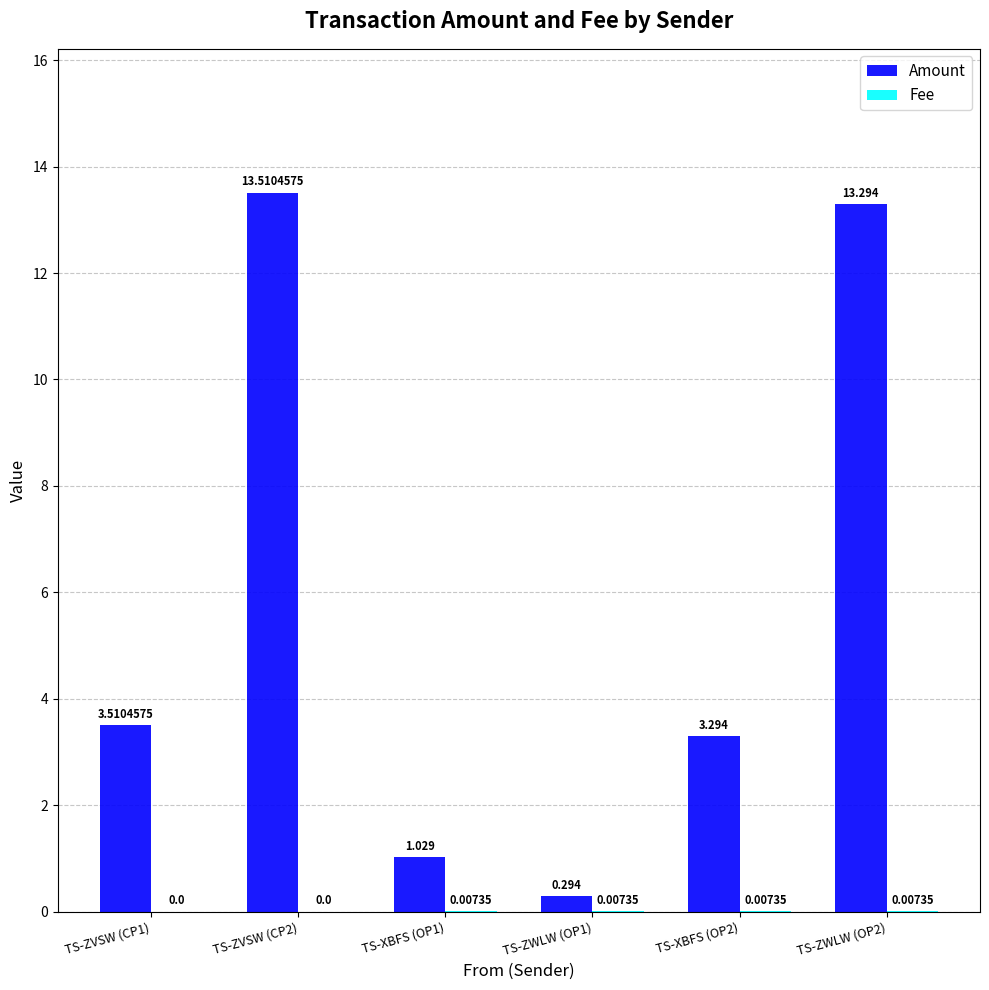

Between TS-ZVSW (CP2) and TS-XBFS (OP1), which series saw the biggest shift?

Amount